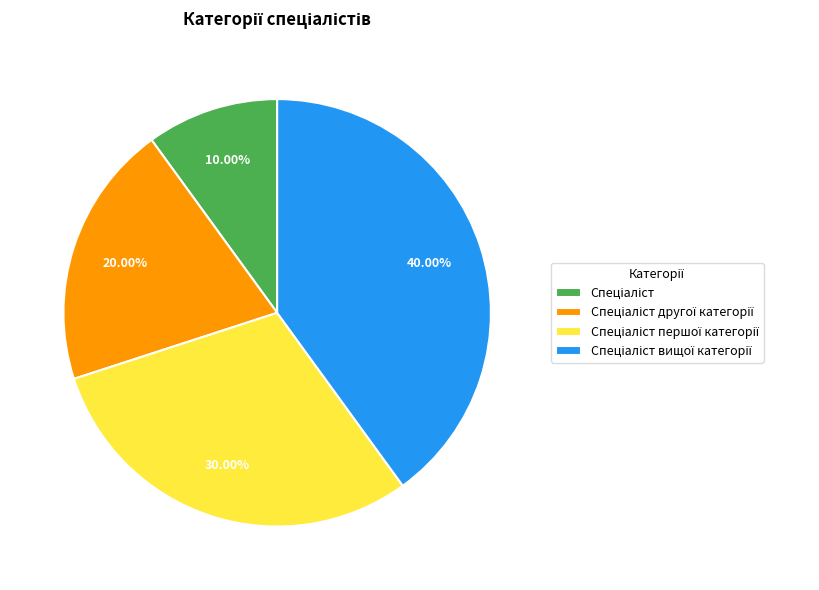

Does any single category account for the majority?

No